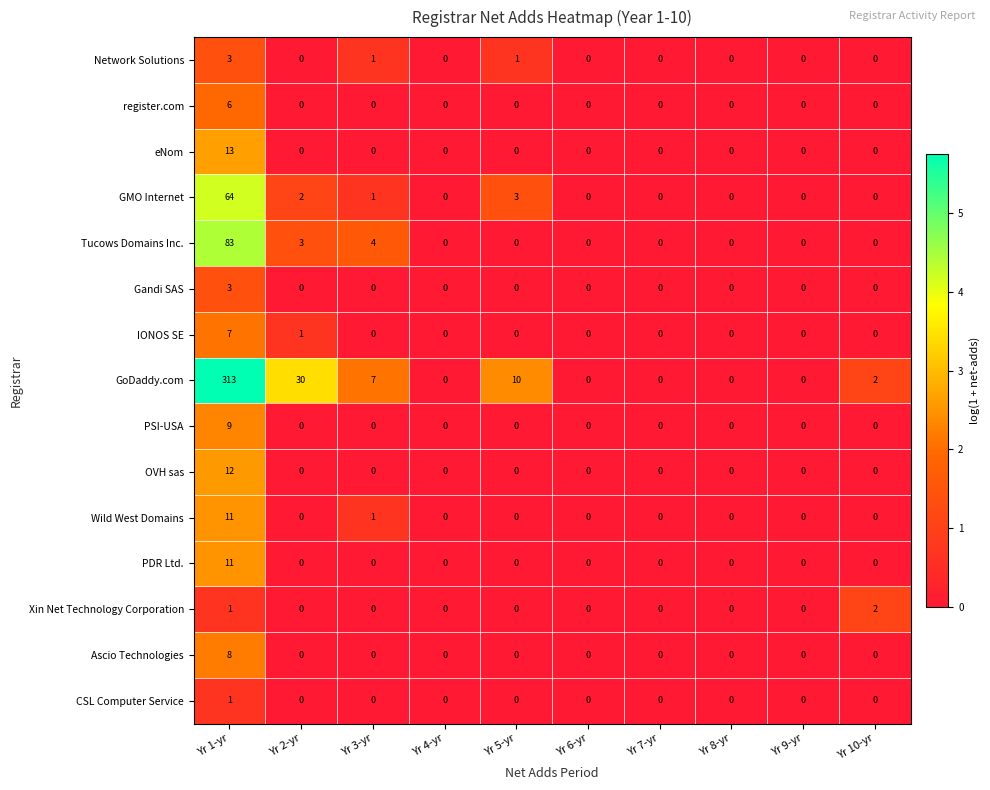

Is it true that Gandi SAS equals 0 at Yr 7-yr?

True